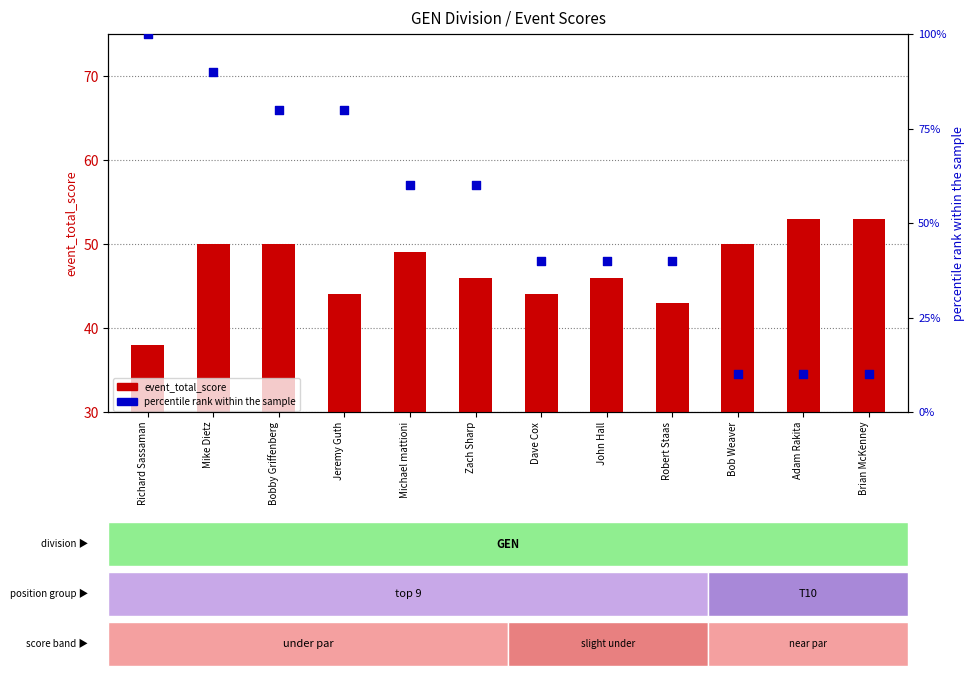

At which category is the sum across all series the highest?

Mike Dietz